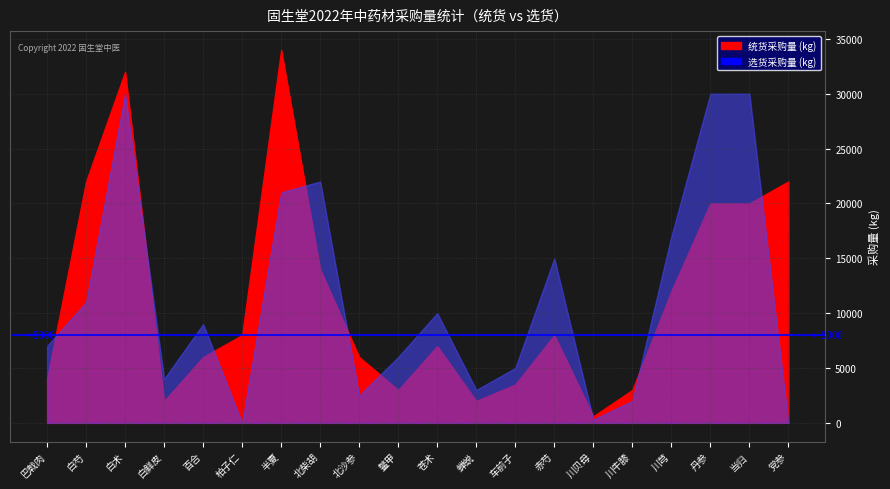

What is the difference between the highest and lowest values at 车前子?

1500